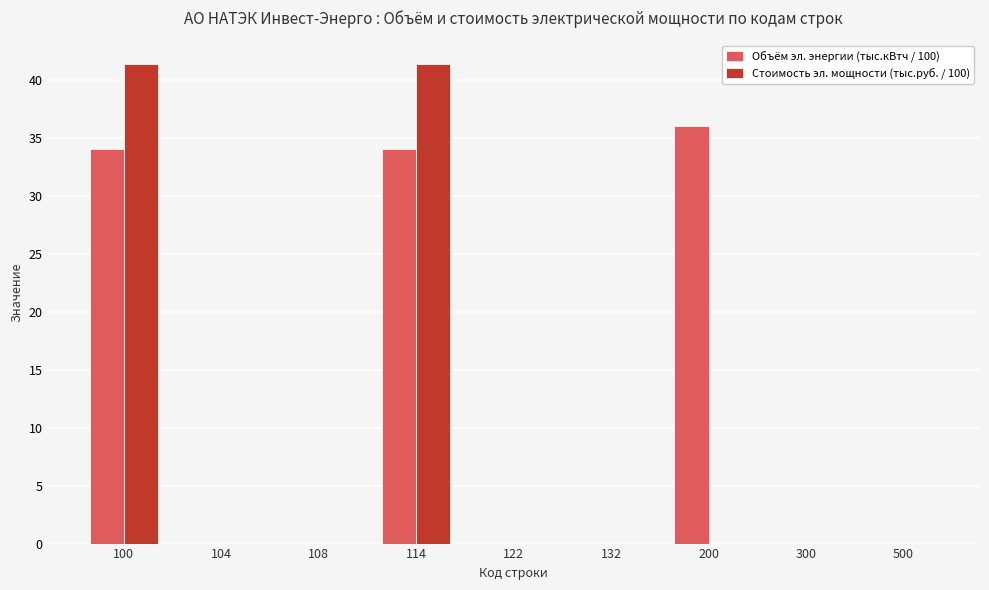

How many distinct data groups are displayed?

2